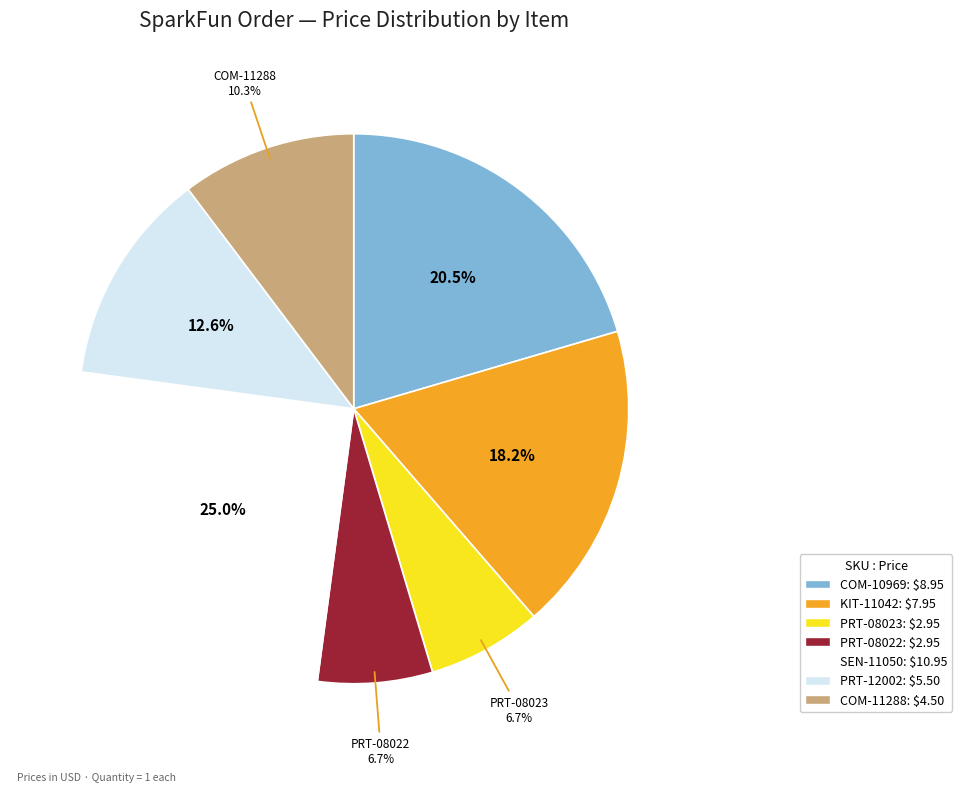

Is there any slice that represents more than half of the pie?

No